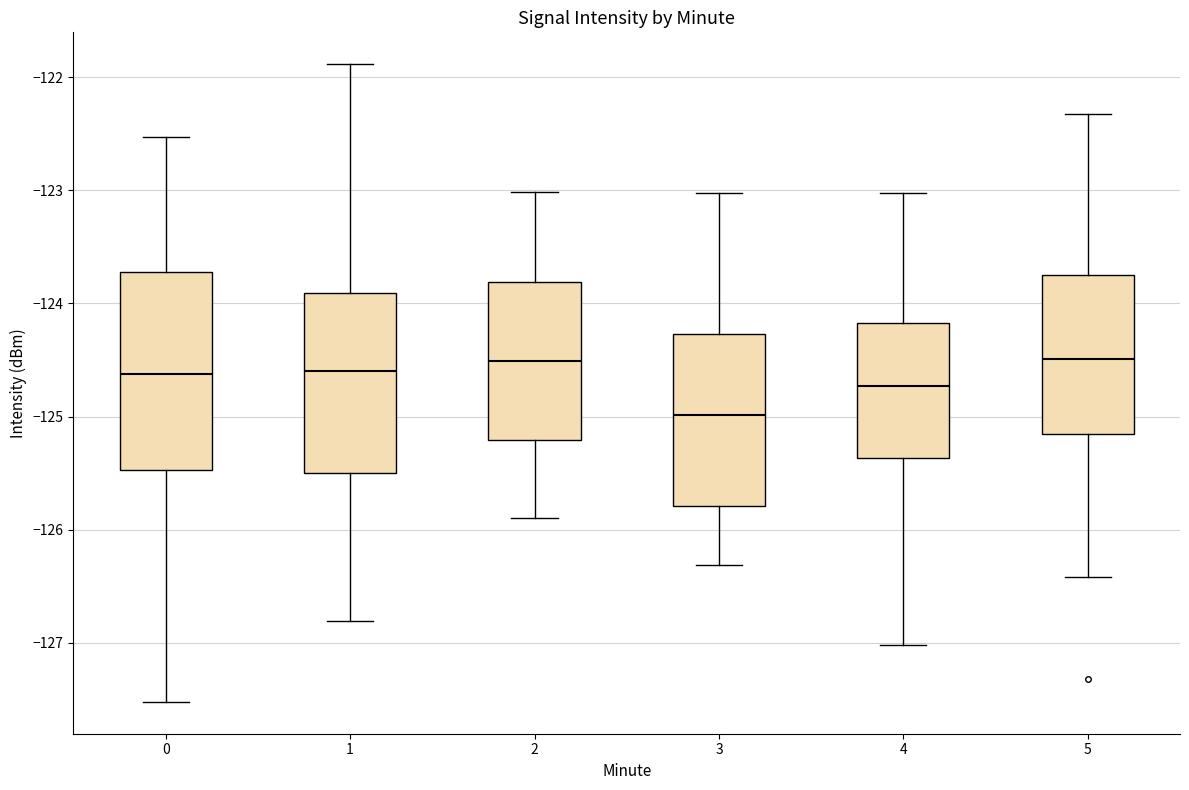

Where is the lower edge of the box at x = 5 on the y-axis? The values are not printed on the chart, so give them approximately, as read against the axis.

-125.2